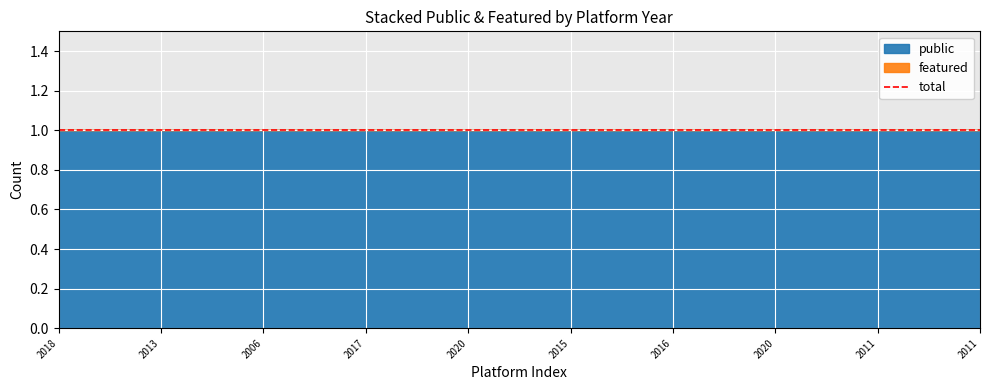

True or false: featured and public cross at least once.

False